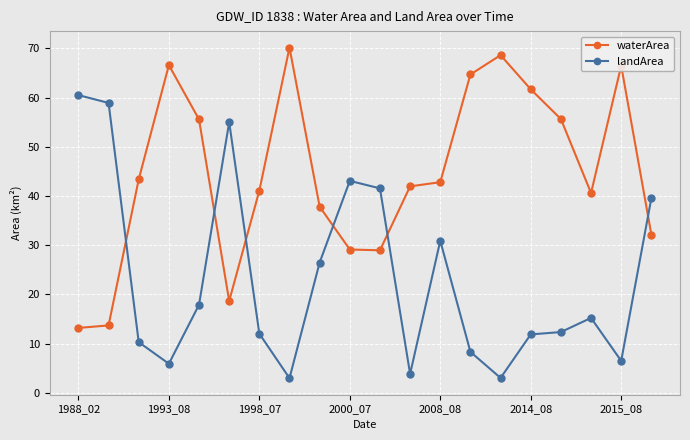

Which series ends up on top after the final intersection of waterArea and landArea?

landArea